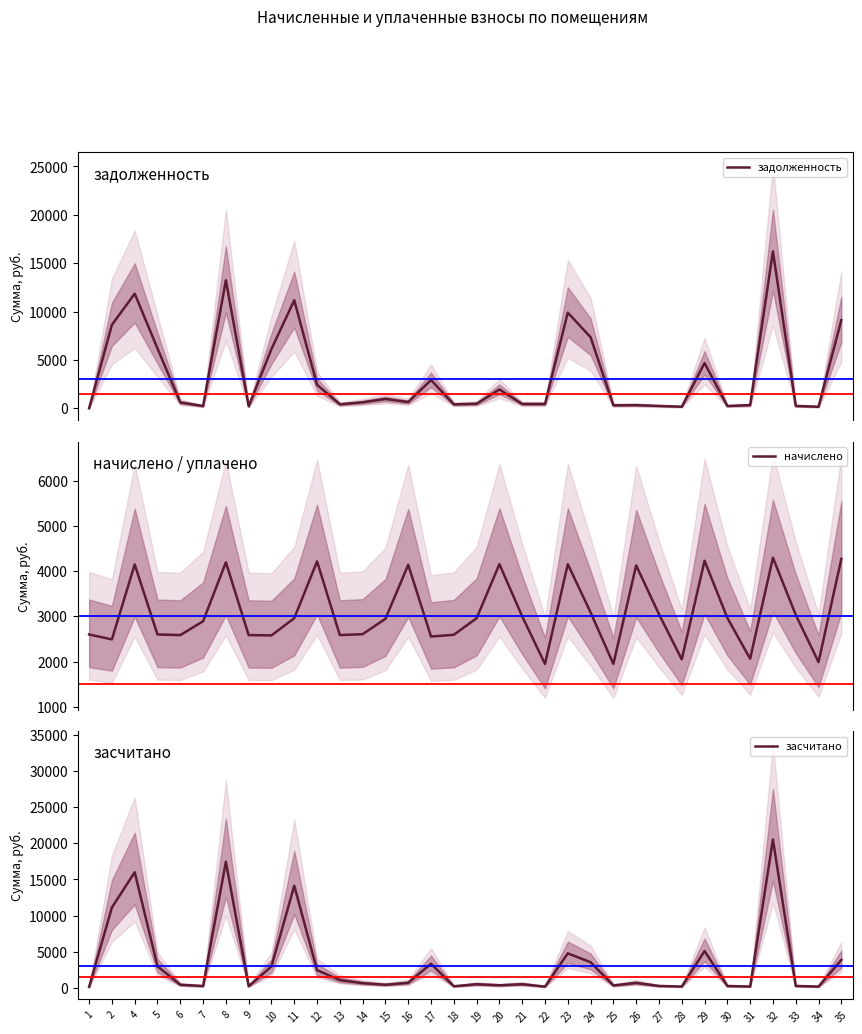

How many lines are shown in the chart?

3